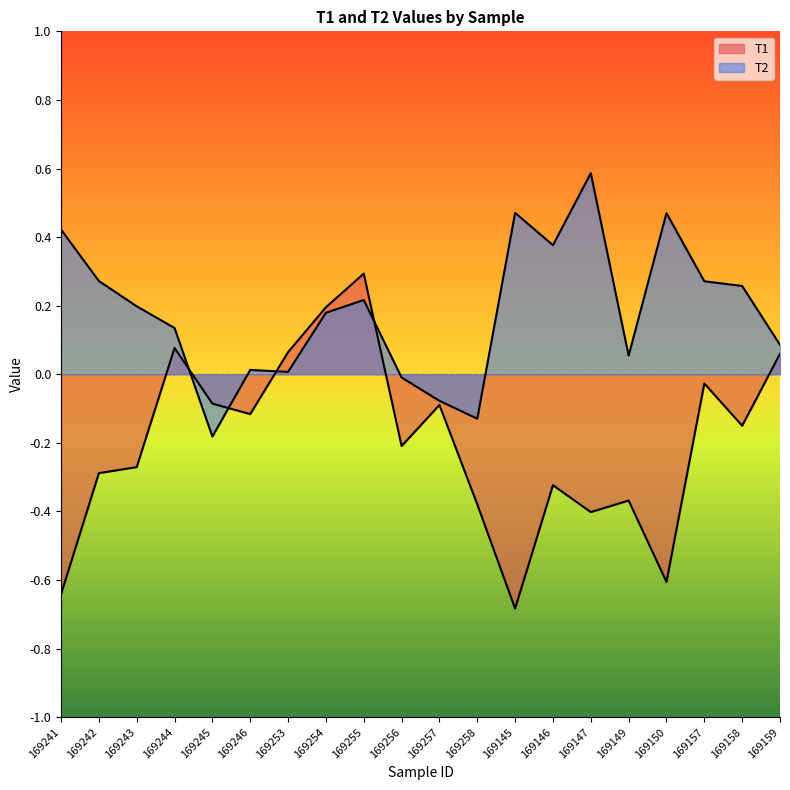

Reading left to right, transcribe all the data shown in this chart.

T1: -0.6	-0.3	-0.3	0.1	-0.1	-0.1	0.1	0.2	0.3	-0.2	-0.1	-0.4	-0.7	-0.3	-0.4	-0.4	-0.6	-0.0	-0.1	0.1
T2: 0.4	0.3	0.2	0.1	-0.2	0.0	0.0	0.2	0.2	-0.0	-0.1	-0.1	0.5	0.4	0.6	0.1	0.5	0.3	0.3	0.1